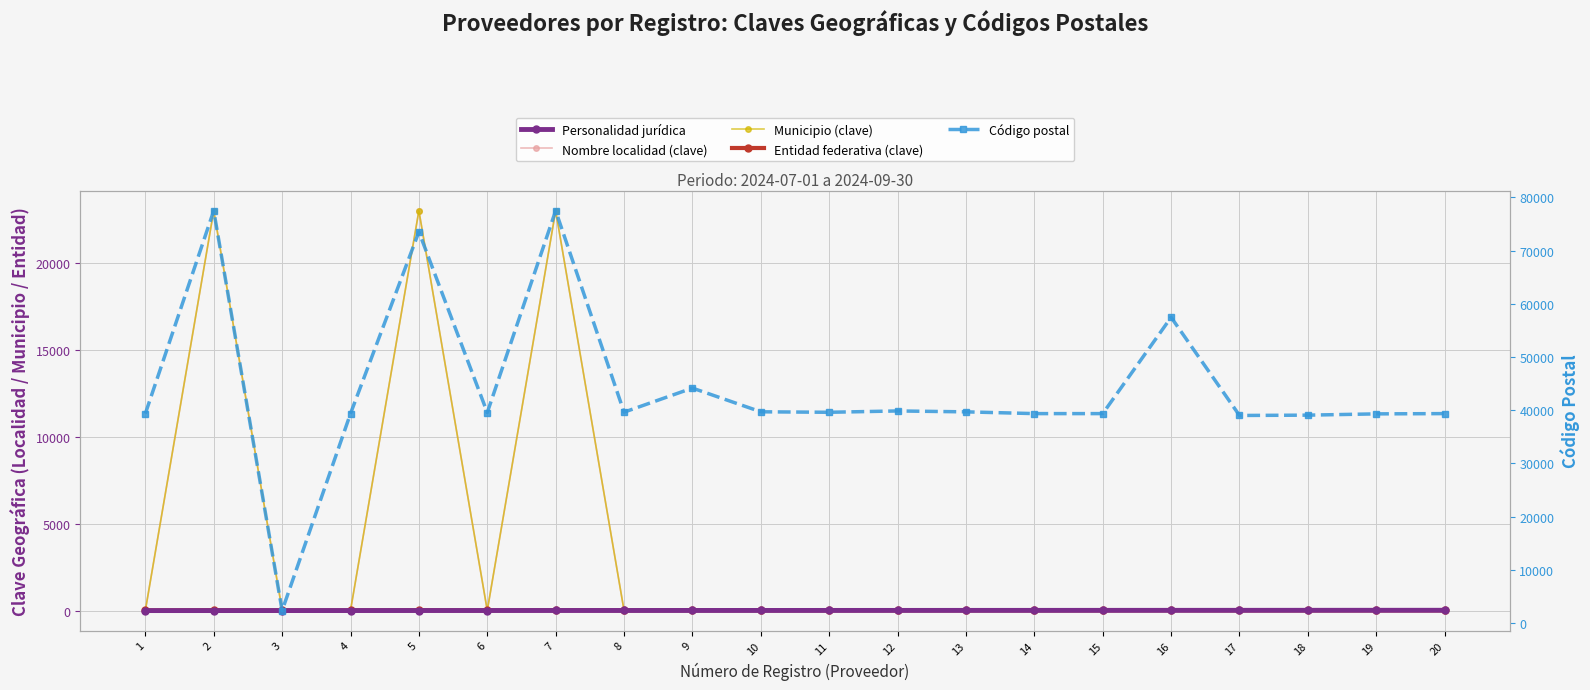

True or false: Personalidad jurídica and Entidad federativa (clave) intersect in this chart.

False